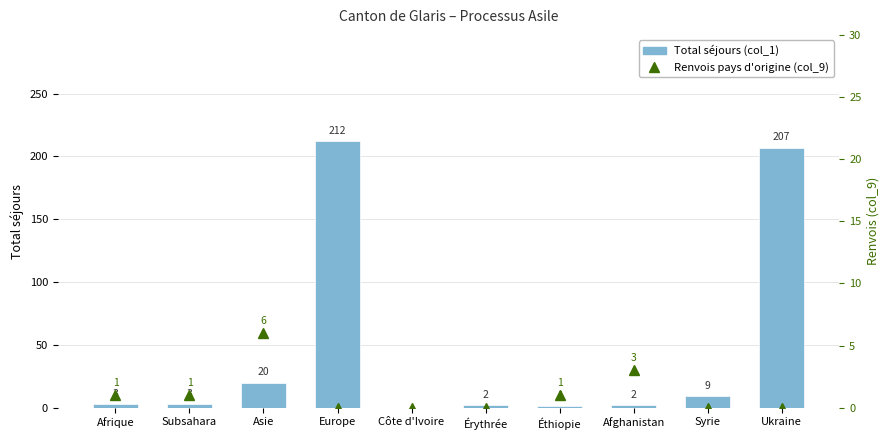

How many values in the Renvois pays d'origine (col_9) series are below 1?

5